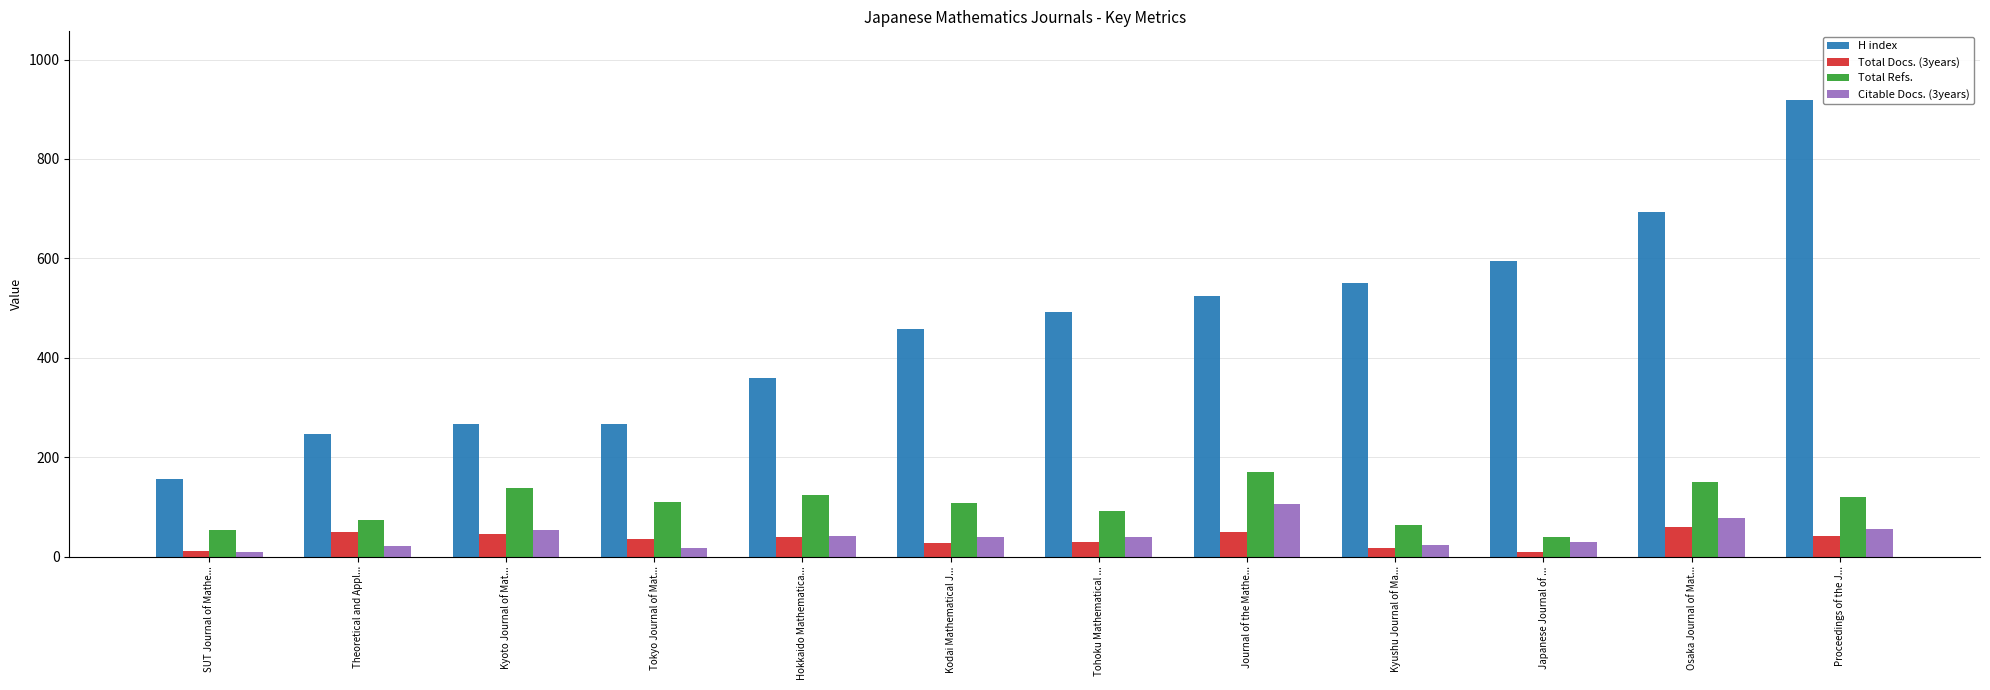

The value of H index at Proceedings of the J... is 368. True or false?

False